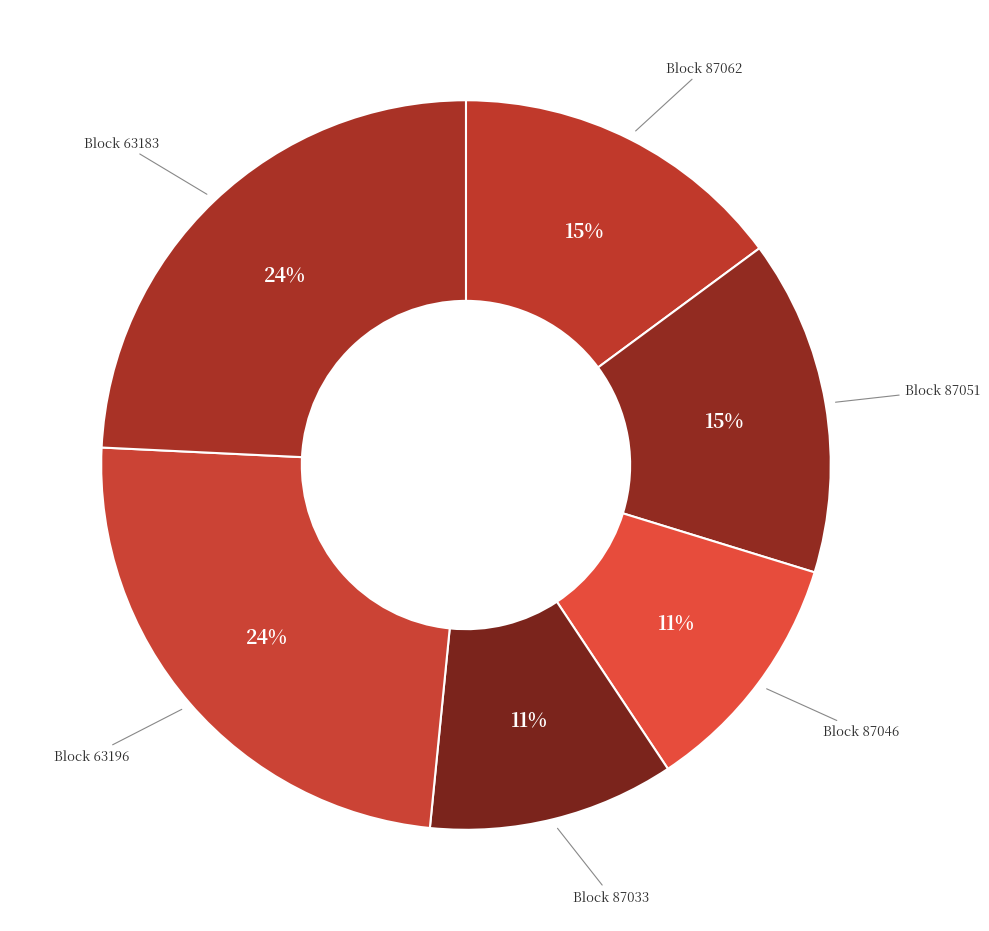

Which has a higher value, Block 87062 or Block 63196?

Block 63196